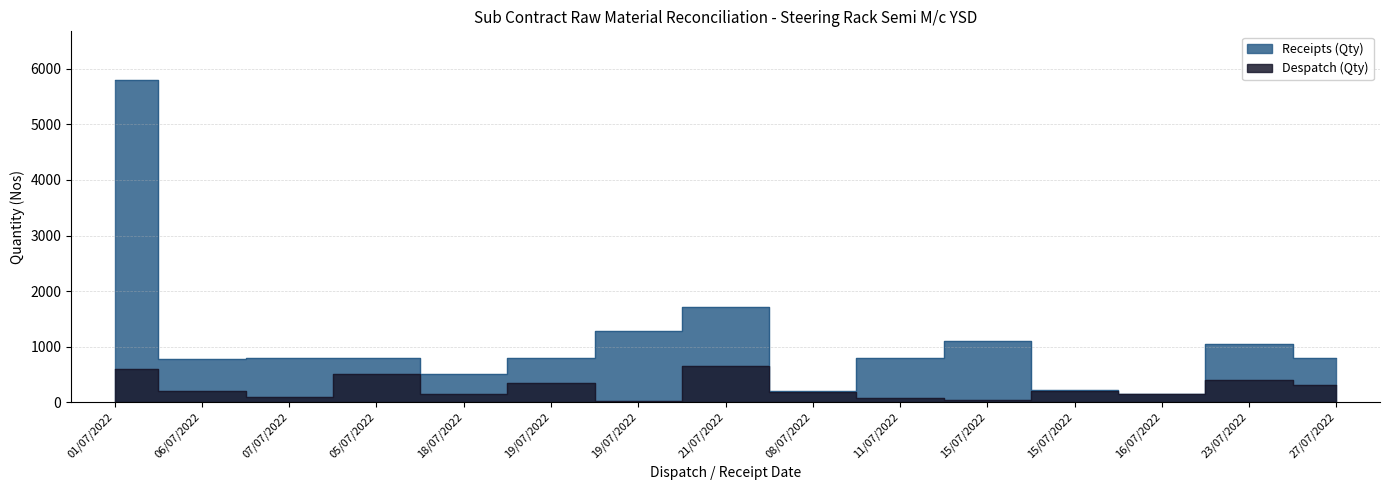

What is the label of the 8th point from the left?

21/07/2022